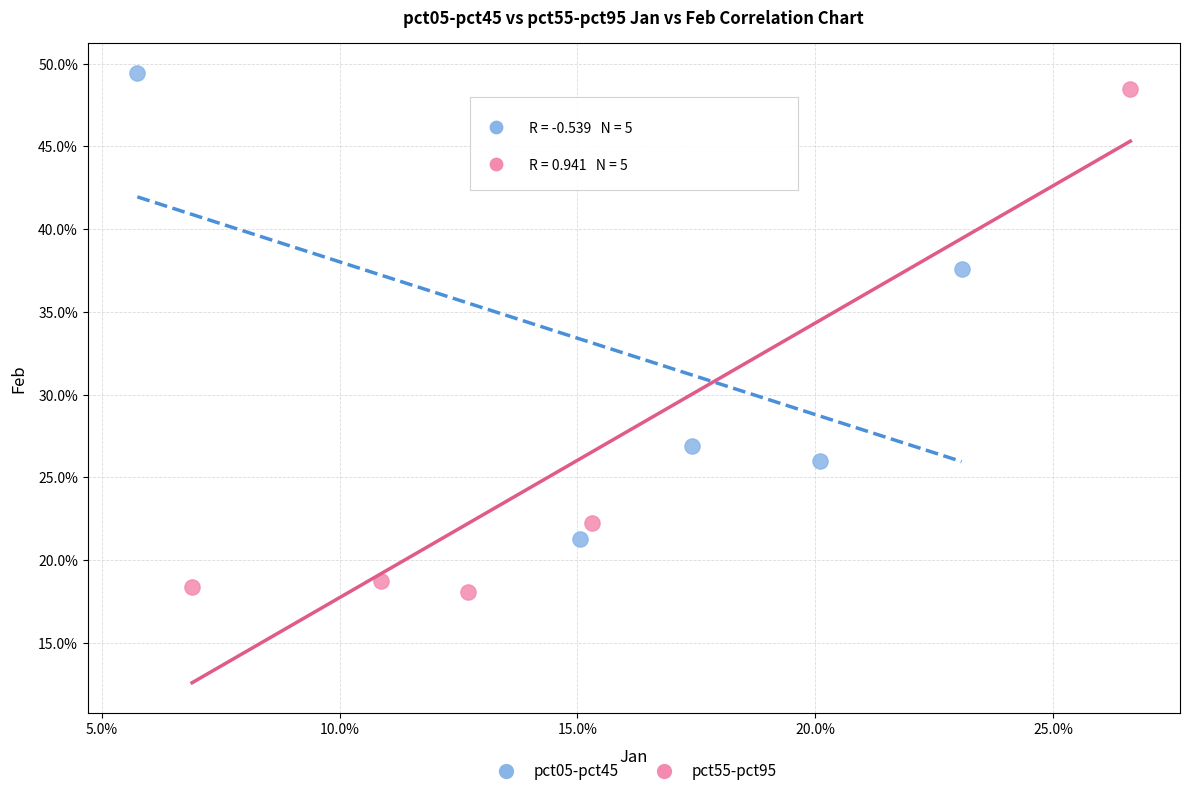

Which series reaches the maximum Y coordinate?

pct05-pct45